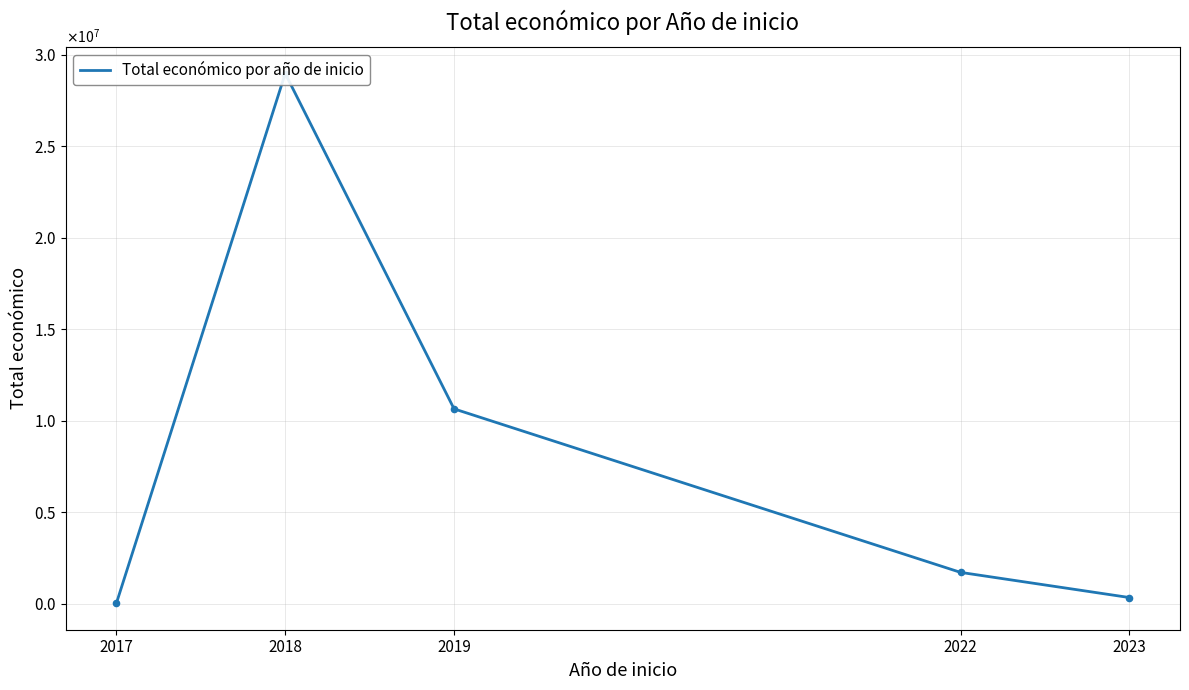

Between 2019 and 2022, which is larger?

2019